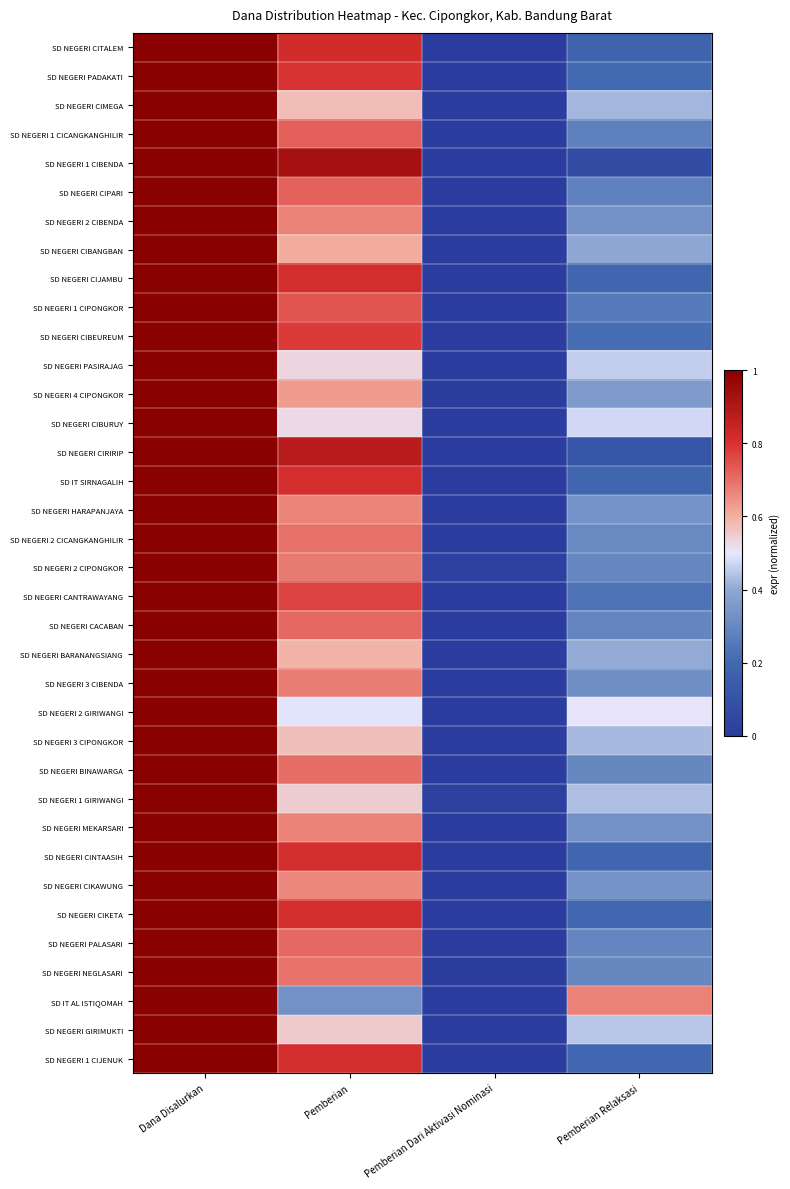

Reading left to right, what are all the values shown in this chart?

SD NEGERI CITALEM: Dana Disalurkan=1.0	Pemberian=0.8	Pemberian Dari Aktivasi Nominasi=0.0	Pemberian Relaksasi=0.2
SD NEGERI PADAKATI: Dana Disalurkan=1.0	Pemberian=0.8	Pemberian Dari Aktivasi Nominasi=0.0	Pemberian Relaksasi=0.2
SD NEGERI CIMEGA: Dana Disalurkan=1.0	Pemberian=0.6	Pemberian Dari Aktivasi Nominasi=0.0	Pemberian Relaksasi=0.4
SD NEGERI 1 CICANGKANGHILIR: Dana Disalurkan=1.0	Pemberian=0.7	Pemberian Dari Aktivasi Nominasi=0.0	Pemberian Relaksasi=0.3
SD NEGERI 1 CIBENDA: Dana Disalurkan=1.0	Pemberian=0.9	Pemberian Dari Aktivasi Nominasi=0.0	Pemberian Relaksasi=0.1
SD NEGERI CIPARI: Dana Disalurkan=1.0	Pemberian=0.7	Pemberian Dari Aktivasi Nominasi=0.0	Pemberian Relaksasi=0.3
SD NEGERI 2 CIBENDA: Dana Disalurkan=1.0	Pemberian=0.7	Pemberian Dari Aktivasi Nominasi=0.0	Pemberian Relaksasi=0.3
SD NEGERI CIBANGBAN: Dana Disalurkan=1.0	Pemberian=0.6	Pemberian Dari Aktivasi Nominasi=0.0	Pemberian Relaksasi=0.4
SD NEGERI CIJAMBU: Dana Disalurkan=1.0	Pemberian=0.8	Pemberian Dari Aktivasi Nominasi=0.0	Pemberian Relaksasi=0.2
SD NEGERI 1 CIPONGKOR: Dana Disalurkan=1.0	Pemberian=0.7	Pemberian Dari Aktivasi Nominasi=0.0	Pemberian Relaksasi=0.3
SD NEGERI CIBEUREUM: Dana Disalurkan=1.0	Pemberian=0.8	Pemberian Dari Aktivasi Nominasi=0.0	Pemberian Relaksasi=0.2
SD NEGERI PASIRAJAG: Dana Disalurkan=1.0	Pemberian=0.5	Pemberian Dari Aktivasi Nominasi=0.0	Pemberian Relaksasi=0.5
SD NEGERI 4 CIPONGKOR: Dana Disalurkan=1.0	Pemberian=0.6	Pemberian Dari Aktivasi Nominasi=0.0	Pemberian Relaksasi=0.4
SD NEGERI CIBURUY: Dana Disalurkan=1.0	Pemberian=0.5	Pemberian Dari Aktivasi Nominasi=0.0	Pemberian Relaksasi=0.5
SD NEGERI CIRIRIP: Dana Disalurkan=1.0	Pemberian=0.9	Pemberian Dari Aktivasi Nominasi=0.0	Pemberian Relaksasi=0.1
SD IT SIRNAGALIH: Dana Disalurkan=1.0	Pemberian=0.8	Pemberian Dari Aktivasi Nominasi=0.0	Pemberian Relaksasi=0.2
SD NEGERI HARAPANJAYA: Dana Disalurkan=1.0	Pemberian=0.7	Pemberian Dari Aktivasi Nominasi=0.0	Pemberian Relaksasi=0.3
SD NEGERI 2 CICANGKANGHILIR: Dana Disalurkan=1.0	Pemberian=0.7	Pemberian Dari Aktivasi Nominasi=0.0	Pemberian Relaksasi=0.3
SD NEGERI 2 CIPONGKOR: Dana Disalurkan=1.0	Pemberian=0.7	Pemberian Dari Aktivasi Nominasi=0.0	Pemberian Relaksasi=0.3
SD NEGERI CANTRAWAYANG: Dana Disalurkan=1.0	Pemberian=0.8	Pemberian Dari Aktivasi Nominasi=0.0	Pemberian Relaksasi=0.2
SD NEGERI CACABAN: Dana Disalurkan=1.0	Pemberian=0.7	Pemberian Dari Aktivasi Nominasi=0.0	Pemberian Relaksasi=0.3
SD NEGERI BARANANGSIANG: Dana Disalurkan=1.0	Pemberian=0.6	Pemberian Dari Aktivasi Nominasi=0.0	Pemberian Relaksasi=0.4
SD NEGERI 3 CIBENDA: Dana Disalurkan=1.0	Pemberian=0.7	Pemberian Dari Aktivasi Nominasi=0.0	Pemberian Relaksasi=0.3
SD NEGERI 2 GIRIWANGI: Dana Disalurkan=1.0	Pemberian=0.5	Pemberian Dari Aktivasi Nominasi=0.0	Pemberian Relaksasi=0.5
SD NEGERI 3 CIPONGKOR: Dana Disalurkan=1.0	Pemberian=0.6	Pemberian Dari Aktivasi Nominasi=0.0	Pemberian Relaksasi=0.4
SD NEGERI BINAWARGA: Dana Disalurkan=1.0	Pemberian=0.7	Pemberian Dari Aktivasi Nominasi=0.0	Pemberian Relaksasi=0.3
SD NEGERI 1 GIRIWANGI: Dana Disalurkan=1.0	Pemberian=0.5	Pemberian Dari Aktivasi Nominasi=0.0	Pemberian Relaksasi=0.4
SD NEGERI MEKARSARI: Dana Disalurkan=1.0	Pemberian=0.7	Pemberian Dari Aktivasi Nominasi=0.0	Pemberian Relaksasi=0.3
SD NEGERI CINTAASIH: Dana Disalurkan=1.0	Pemberian=0.8	Pemberian Dari Aktivasi Nominasi=0.0	Pemberian Relaksasi=0.2
SD NEGERI CIKAWUNG: Dana Disalurkan=1.0	Pemberian=0.7	Pemberian Dari Aktivasi Nominasi=0.0	Pemberian Relaksasi=0.3
SD NEGERI CIKETA: Dana Disalurkan=1.0	Pemberian=0.8	Pemberian Dari Aktivasi Nominasi=0.0	Pemberian Relaksasi=0.2
SD NEGERI PALASARI: Dana Disalurkan=1.0	Pemberian=0.7	Pemberian Dari Aktivasi Nominasi=0.0	Pemberian Relaksasi=0.3
SD NEGERI NEGLASARI: Dana Disalurkan=1.0	Pemberian=0.7	Pemberian Dari Aktivasi Nominasi=0.0	Pemberian Relaksasi=0.3
SD IT AL ISTIQOMAH: Dana Disalurkan=1.0	Pemberian=0.3	Pemberian Dari Aktivasi Nominasi=0.0	Pemberian Relaksasi=0.7
SD NEGERI GIRIMUKTI: Dana Disalurkan=1.0	Pemberian=0.6	Pemberian Dari Aktivasi Nominasi=0.0	Pemberian Relaksasi=0.4
SD NEGERI 1 CIJENUK: Dana Disalurkan=1.0	Pemberian=0.8	Pemberian Dari Aktivasi Nominasi=0.0	Pemberian Relaksasi=0.2